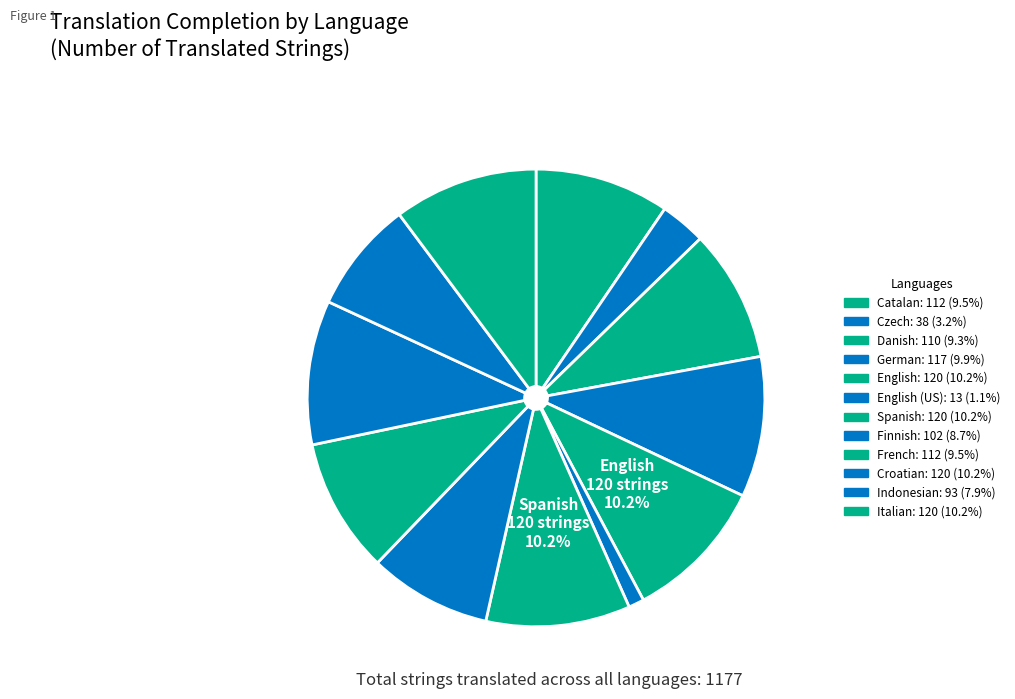

What is the largest slice in the pie chart?

English